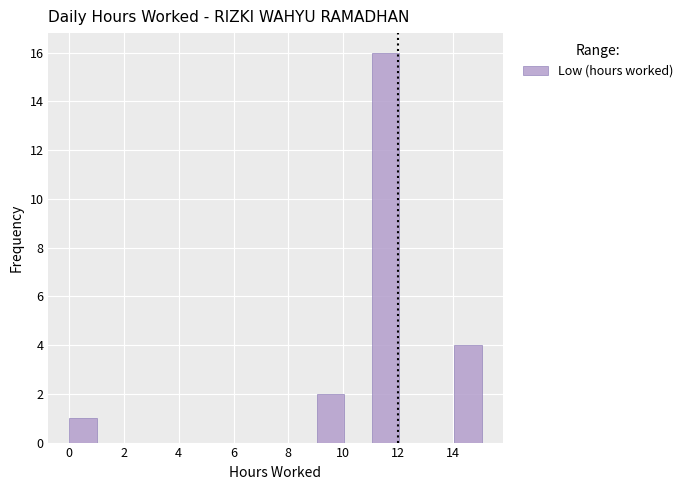

How tall is the bar that spans 0 to 1 on the x-axis? Neither the bar edges nor the heights are printed on the chart, so give them approximately, as read against the axes.

1